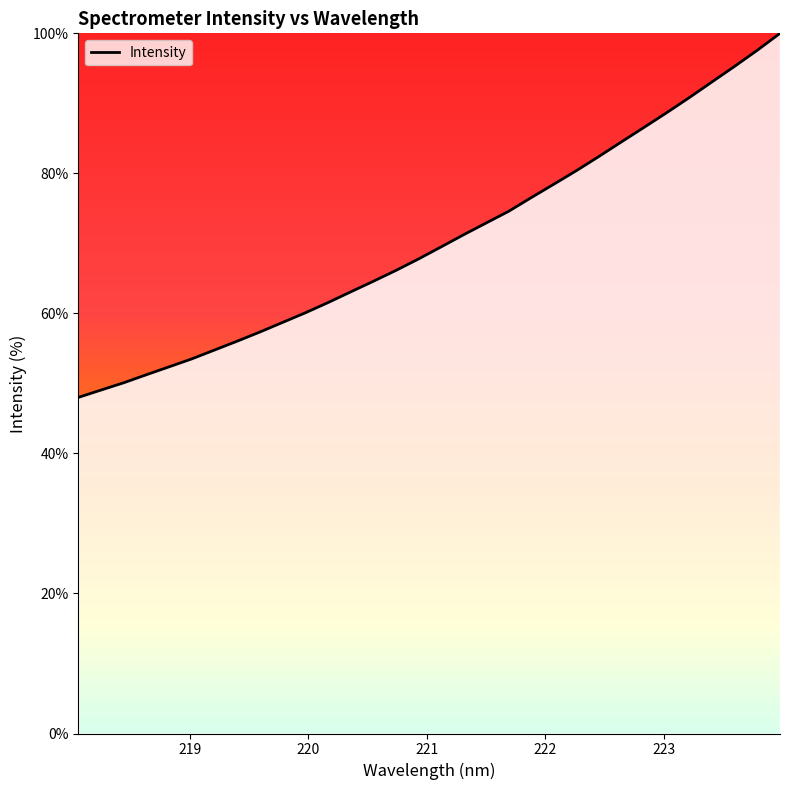

Is this an area chart (filled region under the line)?

No